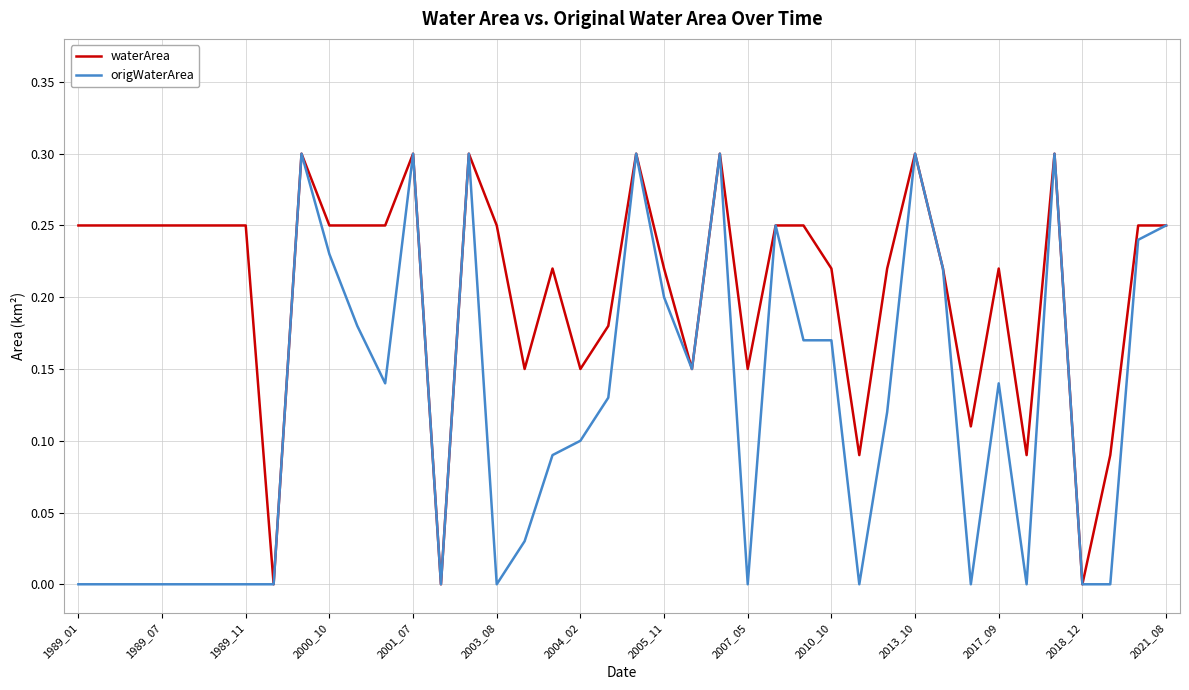

Which series has the largest total across all categories?

waterArea